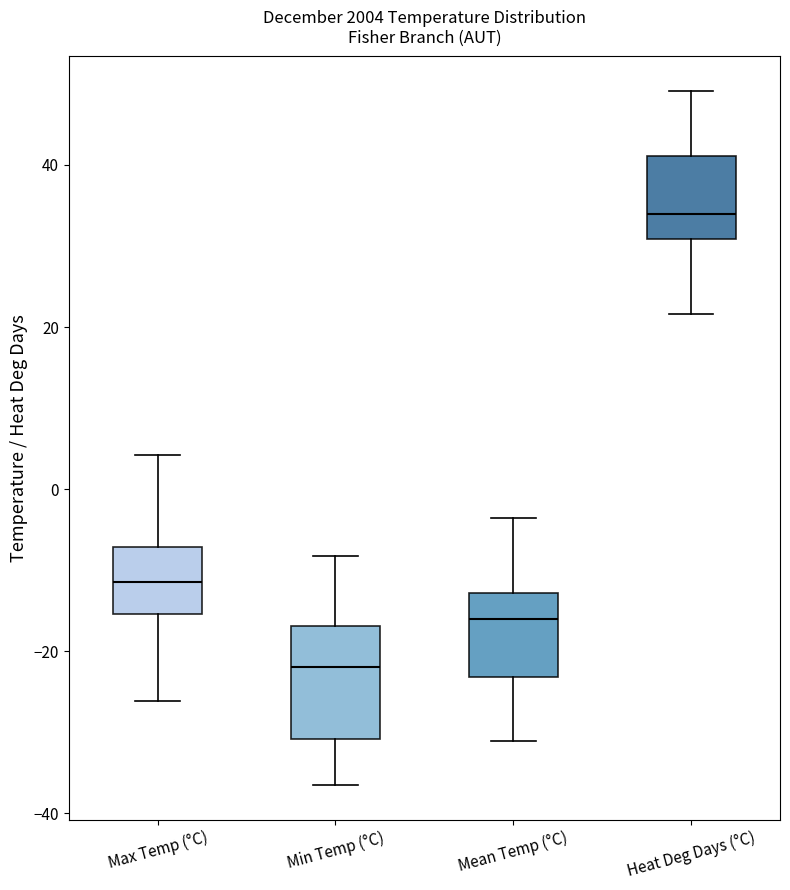

Comparing the boxes themselves (not the whiskers), which one is the tallest?

Min Temp (°C)